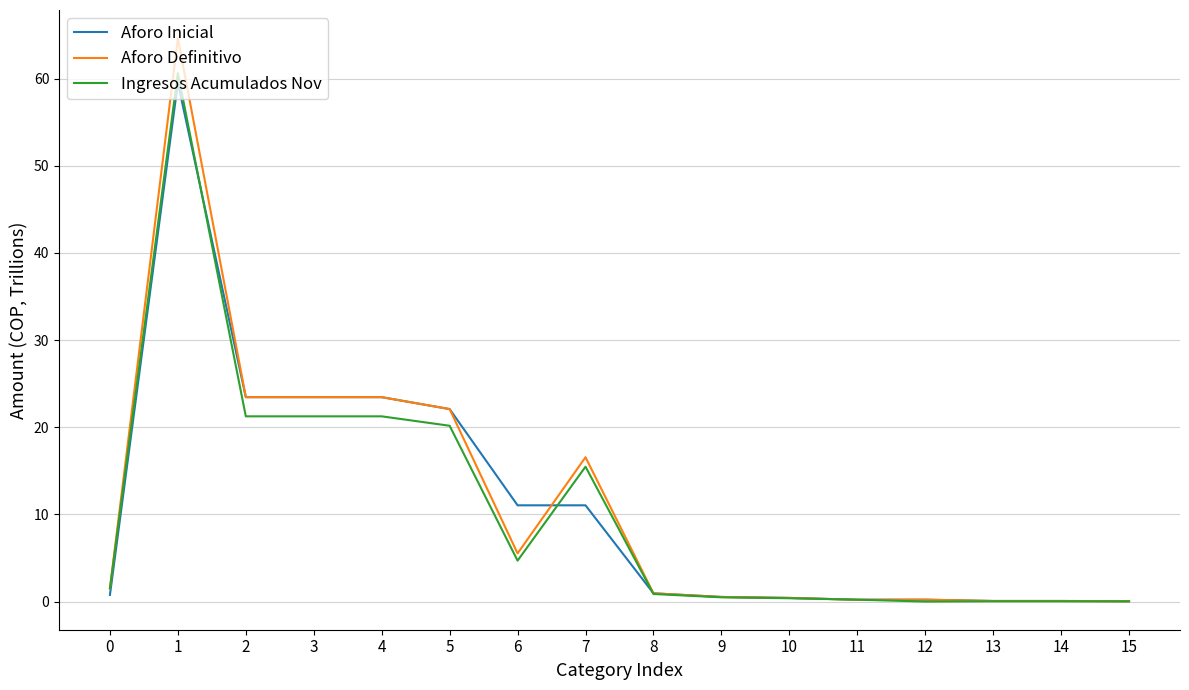

Which series has the widest spread of values?

Aforo Definitivo